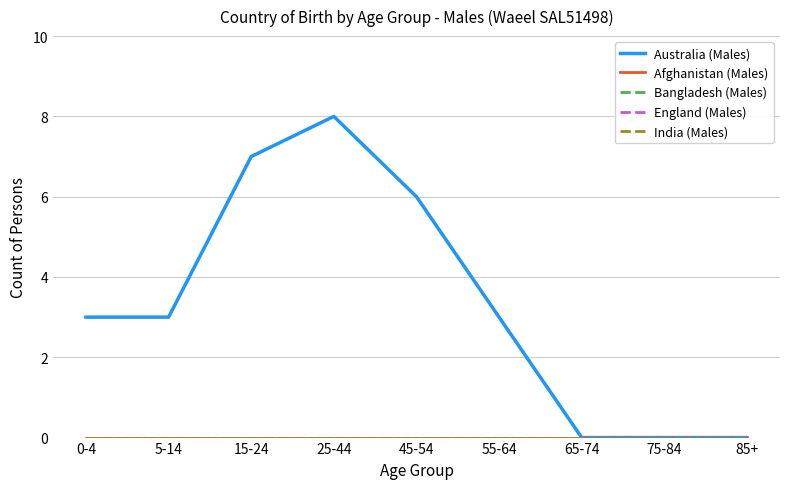

Is this an area chart (filled region under the line)?

No